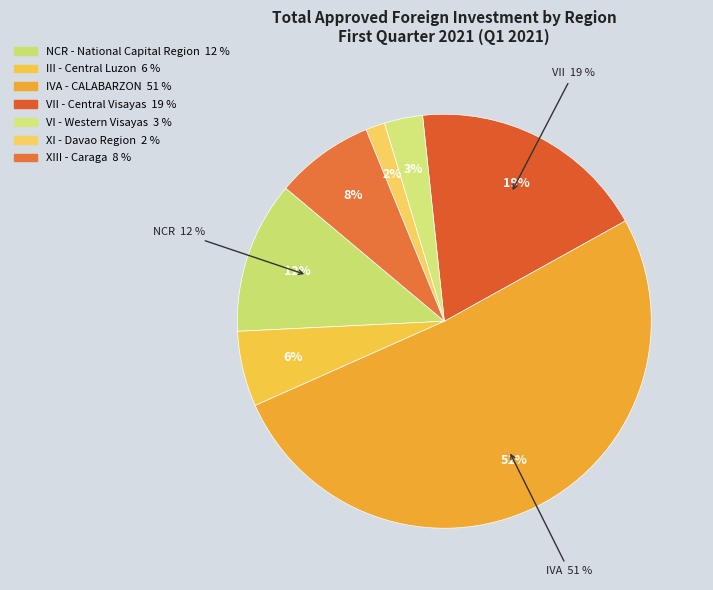

True or false: XI - Davao Region accounts for 1% of the total.

False